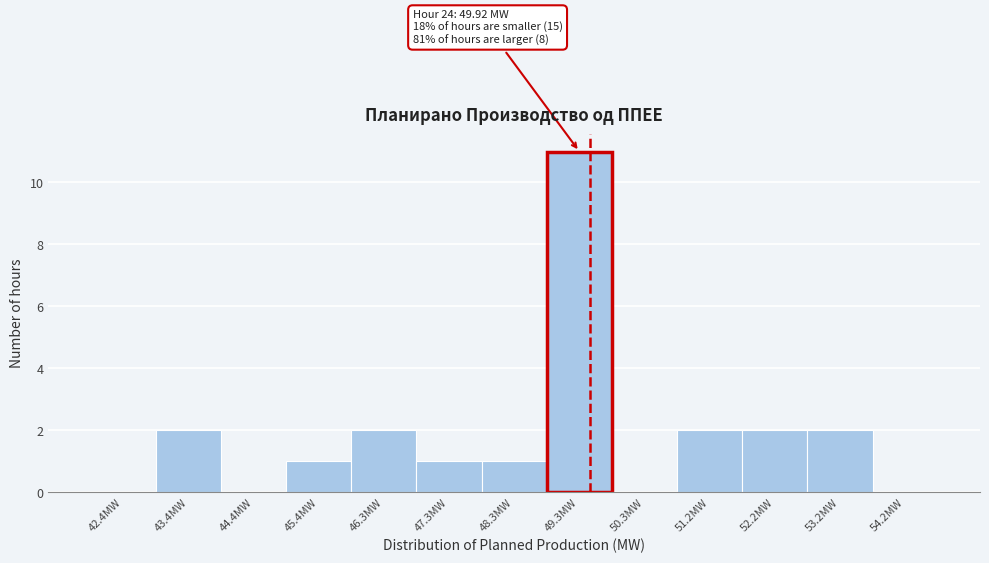

Reading left to right, transcribe all the data shown in this chart.

42.4MW=0	43.4MW=2	44.4MW=0	45.4MW=1	46.3MW=2	47.3MW=1	48.3MW=1	49.3MW=11	50.3MW=0	51.2MW=2	52.2MW=2	53.2MW=2	54.2MW=0